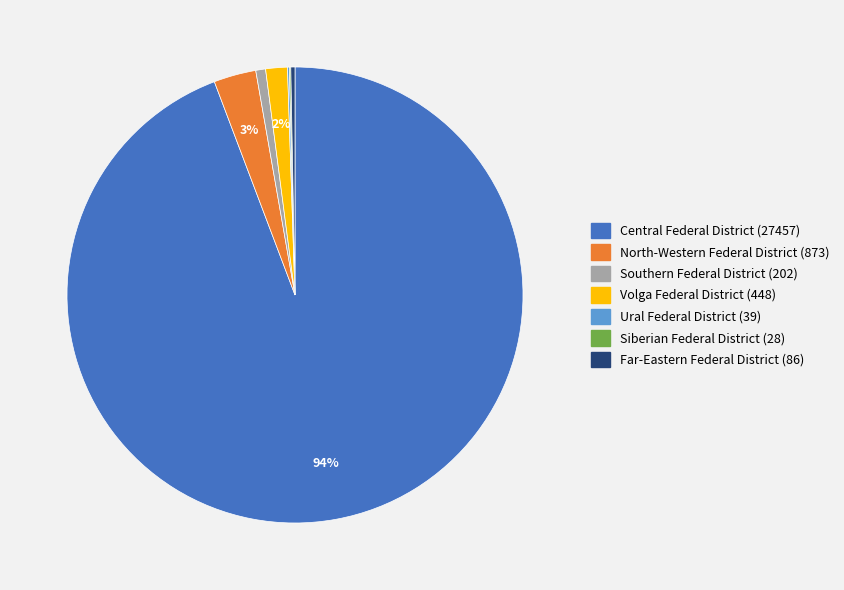

True or false: Central Federal District (27457) accounts for 94% of the total.

True